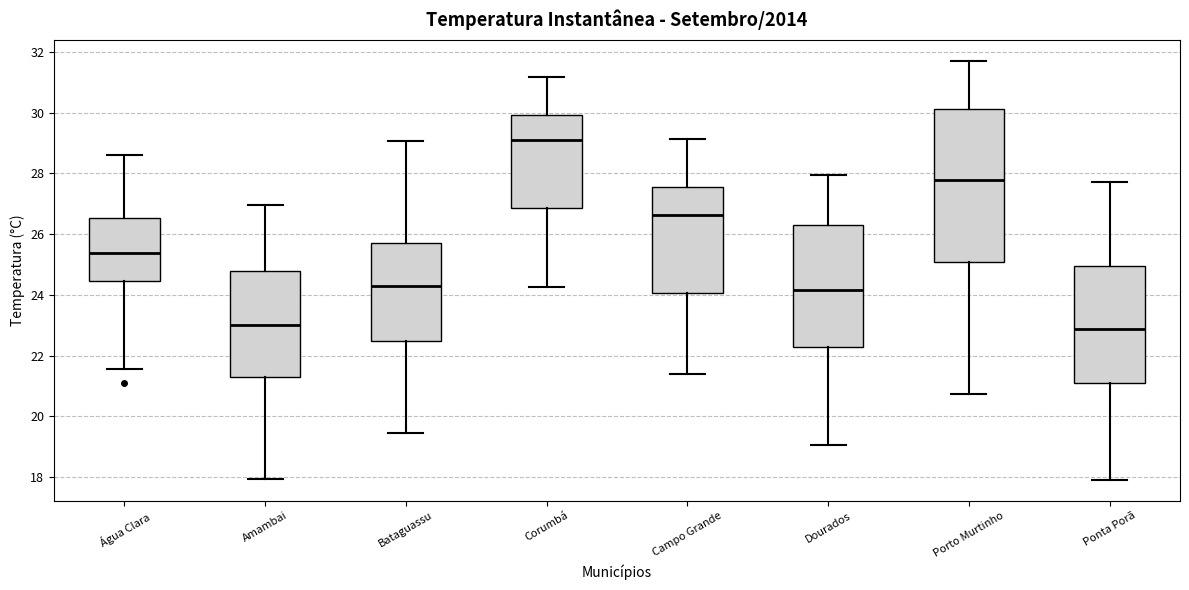

Reading left to right, transcribe this box plot: for each box, give where its median line is, the range the box spans, and where its two whiskers end, as read against the y-axis. The values are not printed on the chart, so give them approximately, as read against the axis.

Água Clara: median 25.4, box 24.4 to 26.6, whiskers 21.6 to 28.6
Amambai: median 23.0, box 21.2 to 24.8, whiskers 18.0 to 27.0
Bataguassu: median 24.4, box 22.4 to 25.6, whiskers 19.4 to 29.0
Corumbá: median 29.2, box 26.8 to 30.0, whiskers 24.2 to 31.2
Campo Grande: median 26.6, box 24.0 to 27.6, whiskers 21.4 to 29.2
Dourados: median 24.2, box 22.2 to 26.4, whiskers 19.0 to 28.0
Porto Murtinho: median 27.8, box 25.0 to 30.2, whiskers 20.8 to 31.6
Ponta Porã: median 22.8, box 21.2 to 25.0, whiskers 18.0 to 27.8